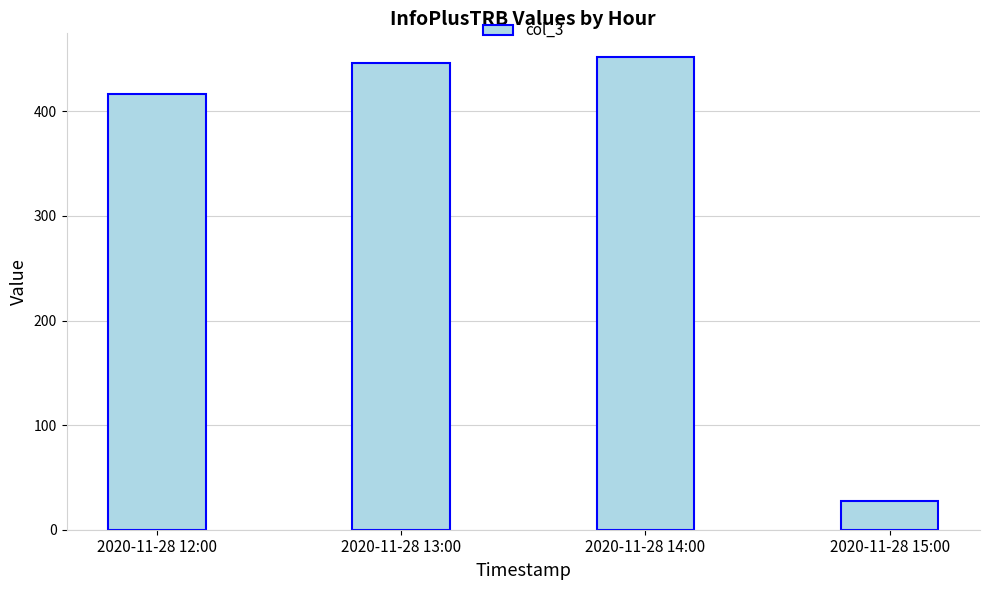

What is the average value?

336